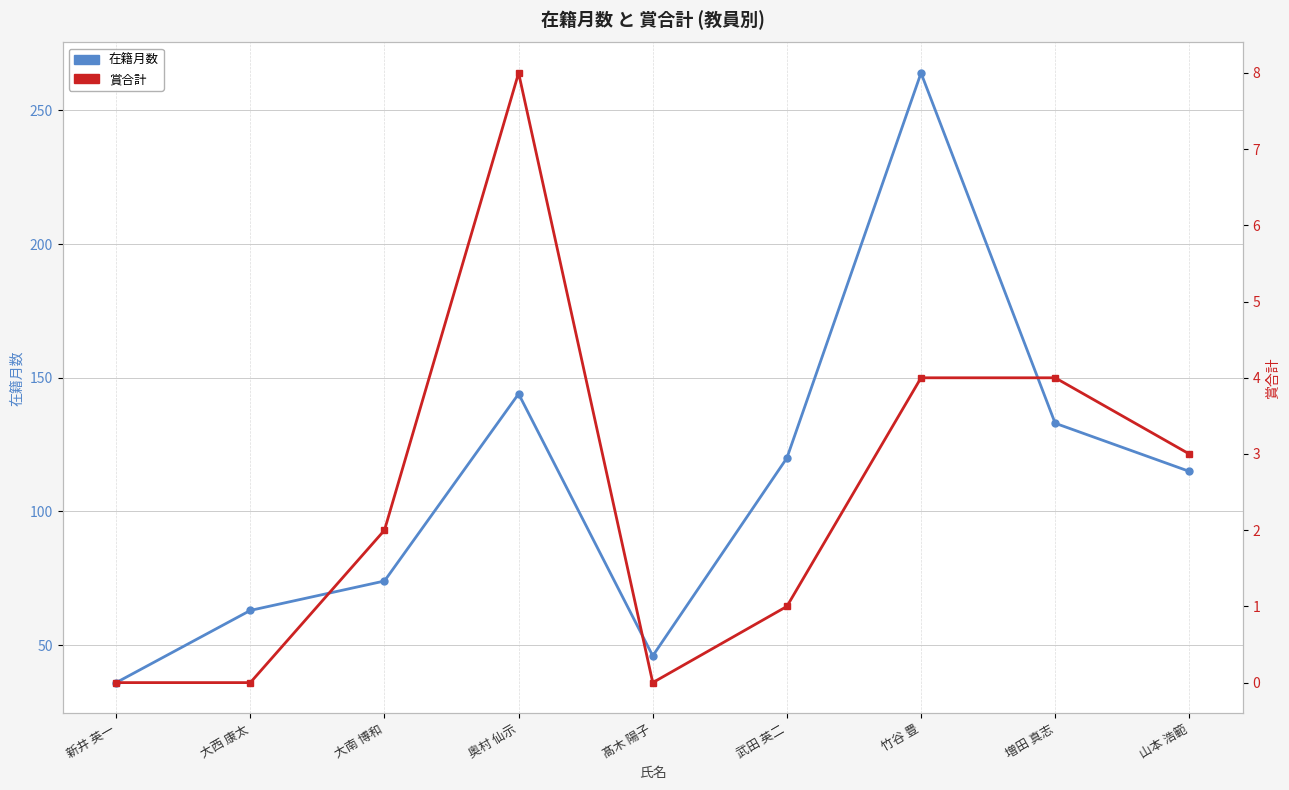

Between 武田 英二 and 増田 真志, which is larger?

増田 真志